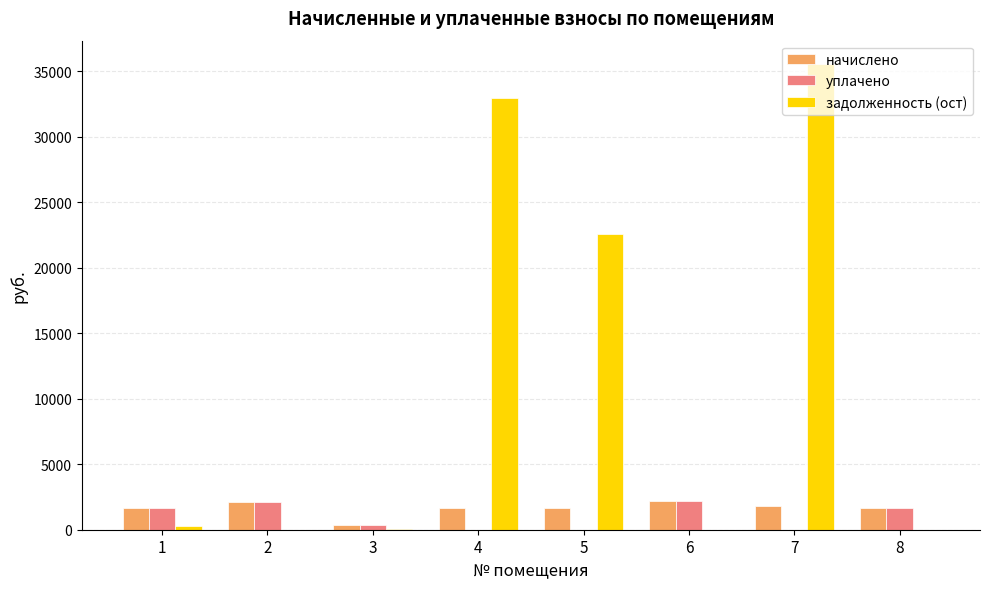

Which series changed the most between 4 and 6?

задолженность (ост)